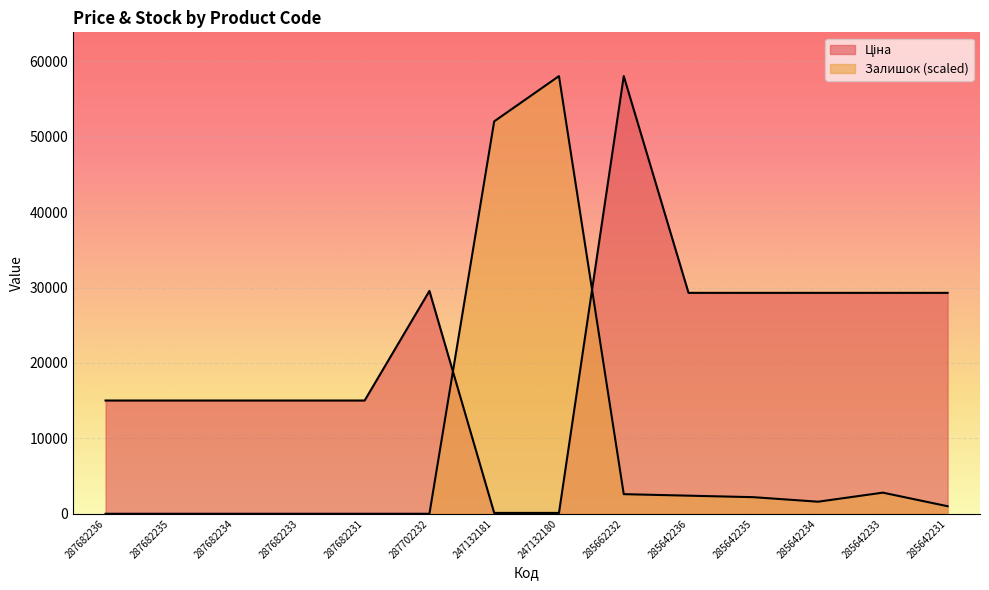

What are all the series names shown in the legend?

Ціна, Залишок